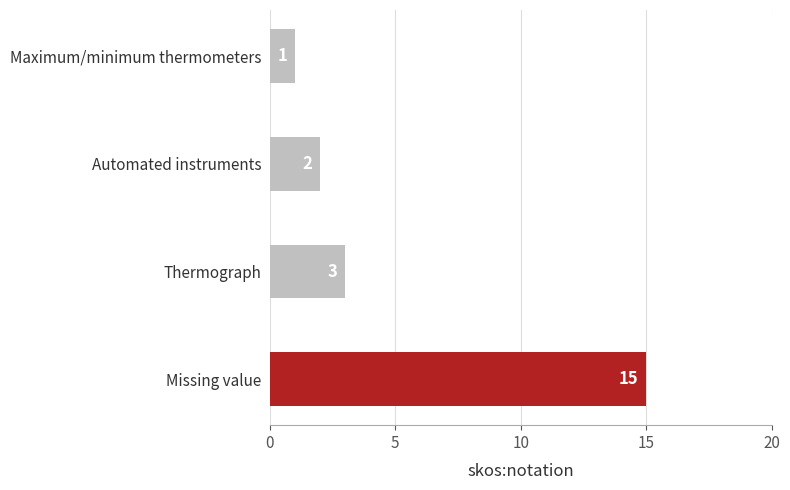

What is the difference between the maximum and minimum values?

14